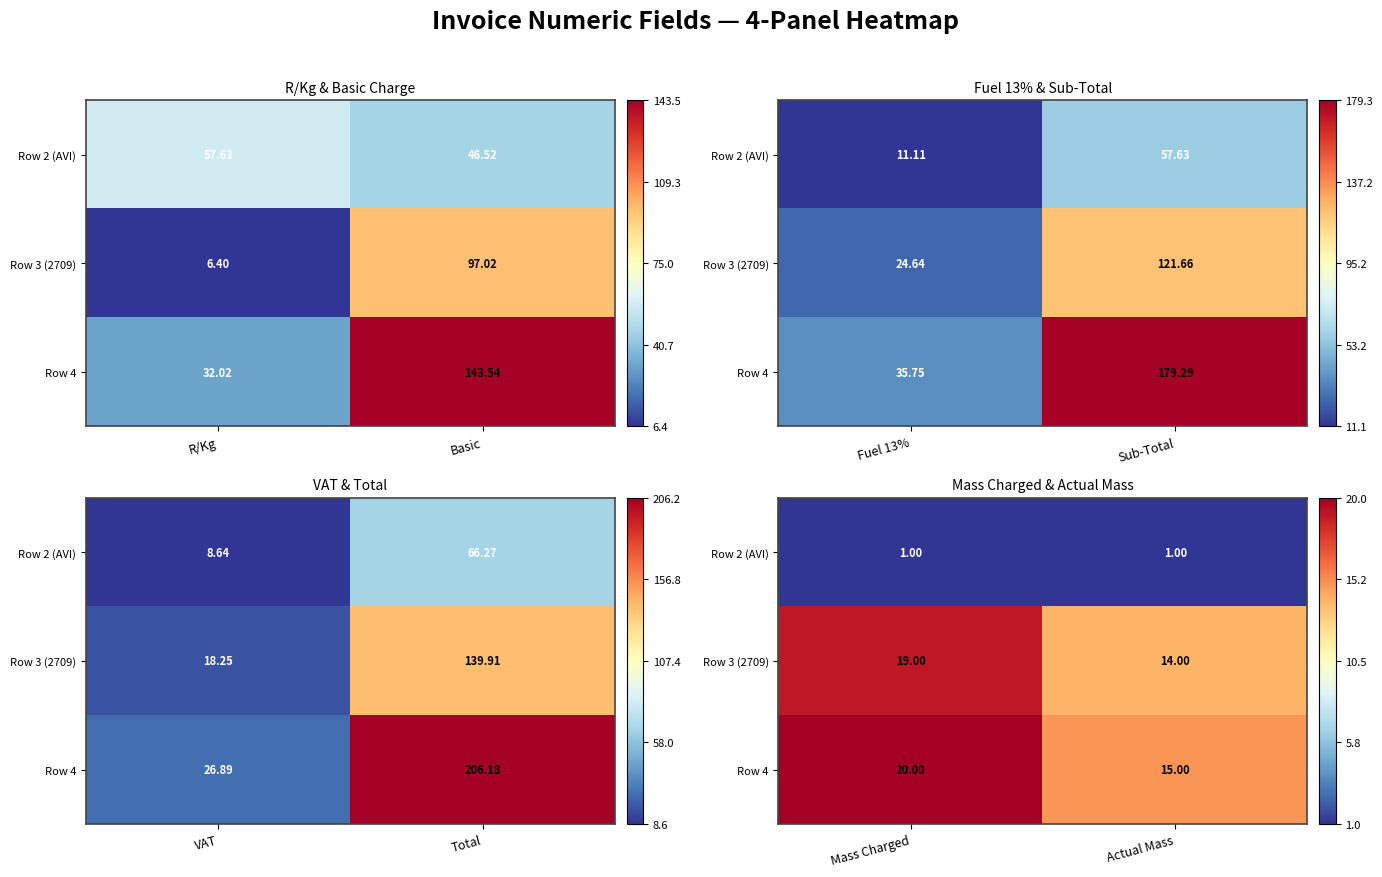

List the labels in order of Row 3 (2709) value, largest first.

Mass Charged, Actual Mass